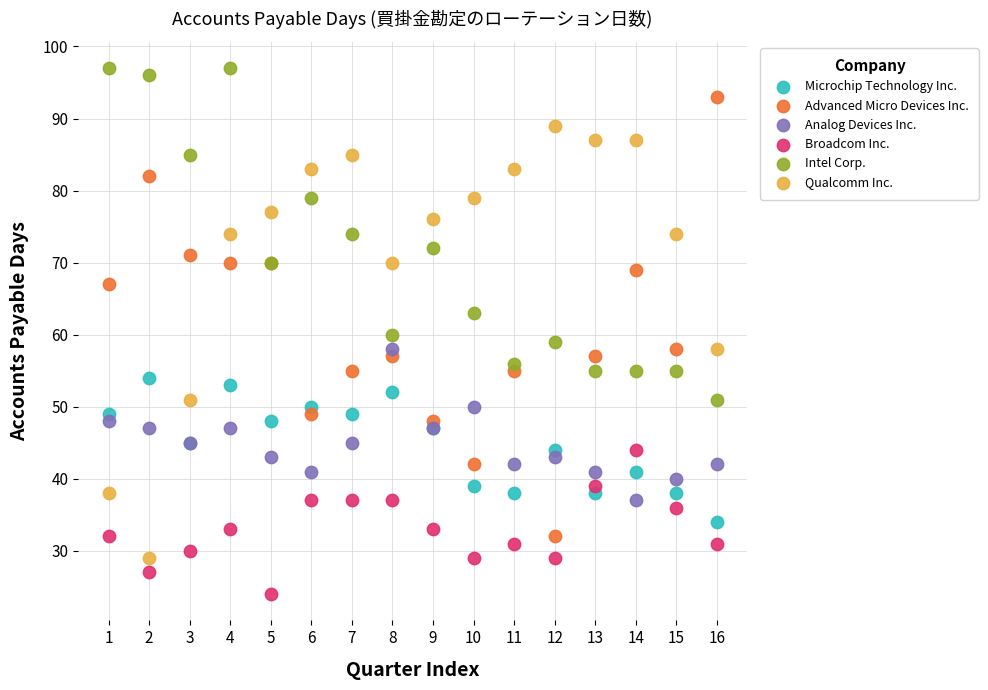

Which series has the widest spread of Y values?

Advanced Micro Devices Inc.